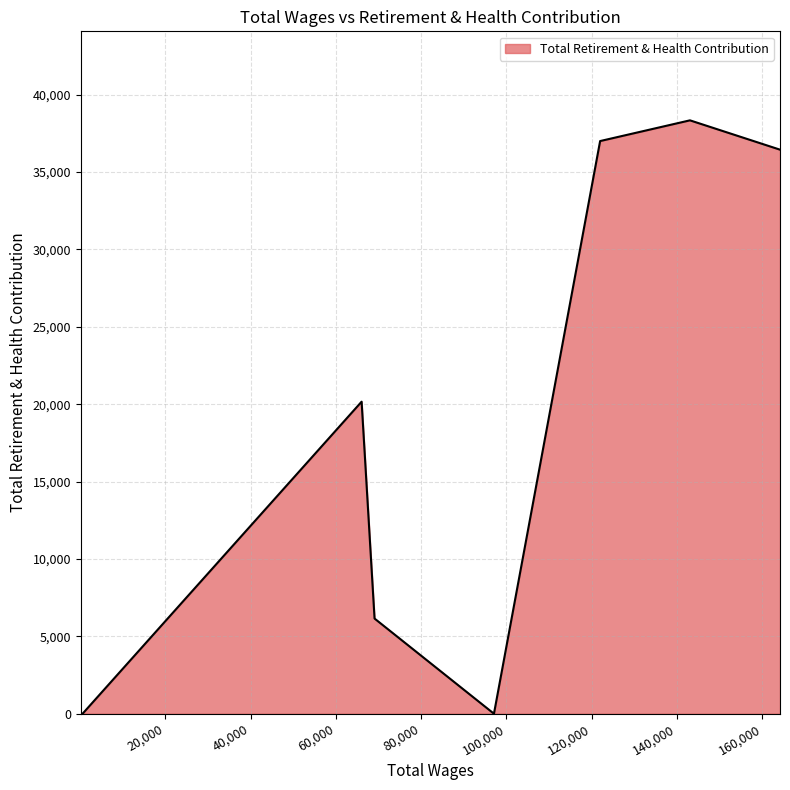

What is the sum of all values?

138141